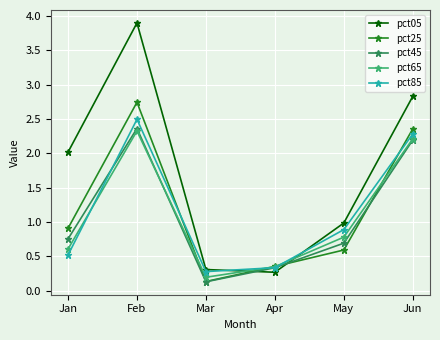

What are all the series names shown in the legend?

pct05, pct25, pct45, pct65, pct85